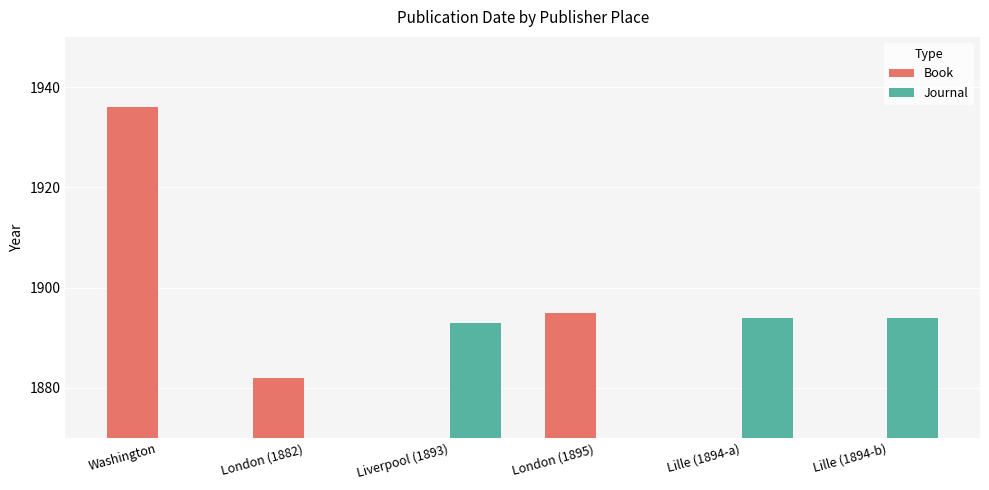

How many distinct data groups are displayed?

2